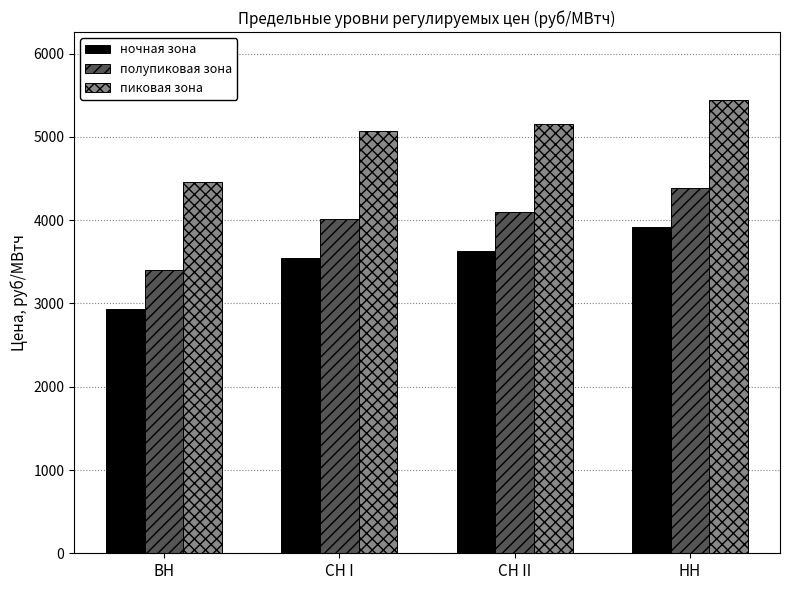

Reading left to right, list all the values displayed in this chart.

ночная зона: 2939.7	3547.6	3634.1	3921.1
полупиковая зона: 3404.8	4012.7	4099.1	4386.2
пиковая зона: 4462.0	5069.9	5156.4	5443.4